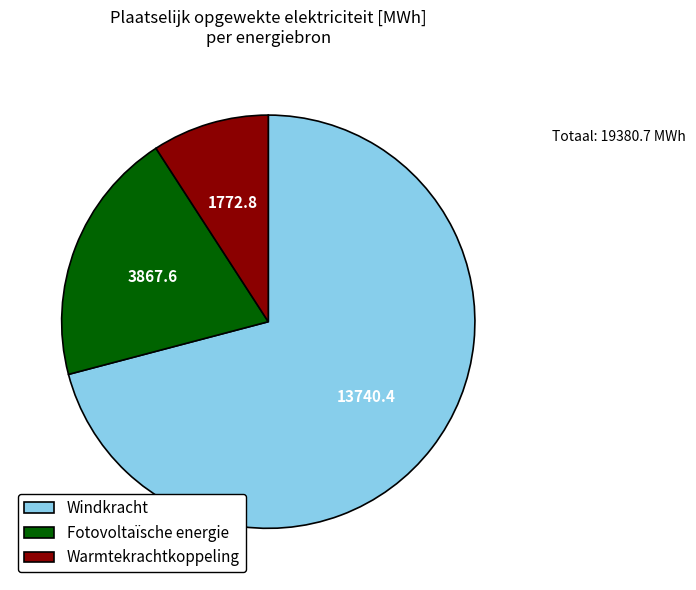

What is the majority slice?

Windkracht